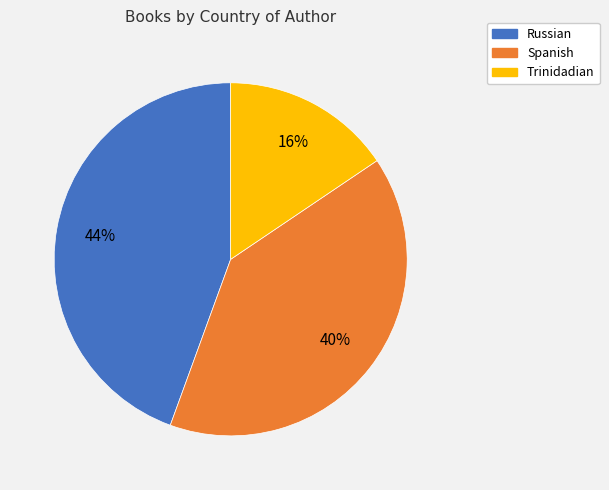

True or false: Trinidadian accounts for 16% of the total.

True